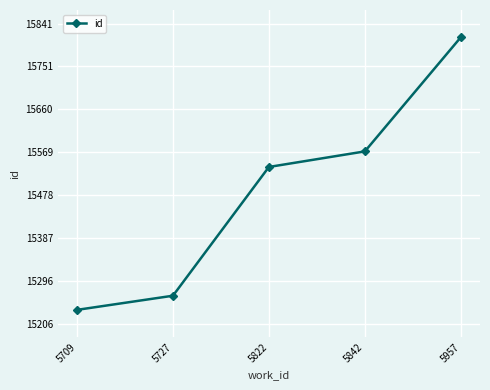

Is this an area chart (filled region under the line)?

No